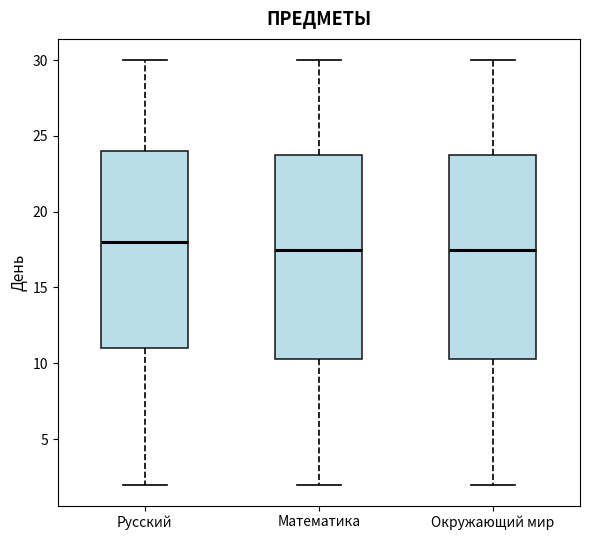

Reading left to right, transcribe this box plot: for each box, give where its median line is, the range the box spans, and where its two whiskers end, as read against the y-axis. The values are not printed on the chart, so give them approximately, as read against the axis.

Русский: median 18.0, box 11.0 to 24.0, whiskers 2.0 to 30.0
Математика: median 17.5, box 10.5 to 24.0, whiskers 2.0 to 30.0
Окружающий мир: median 17.5, box 10.5 to 24.0, whiskers 2.0 to 30.0